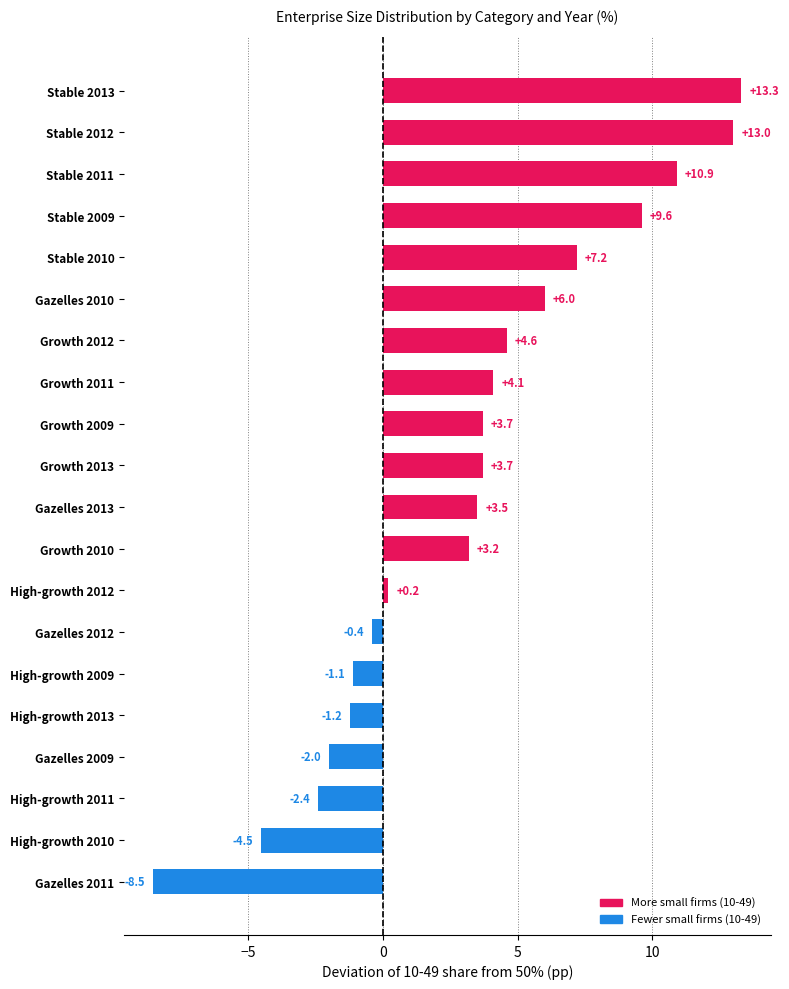

Where is the data nearest to the value 2?

Growth 2010